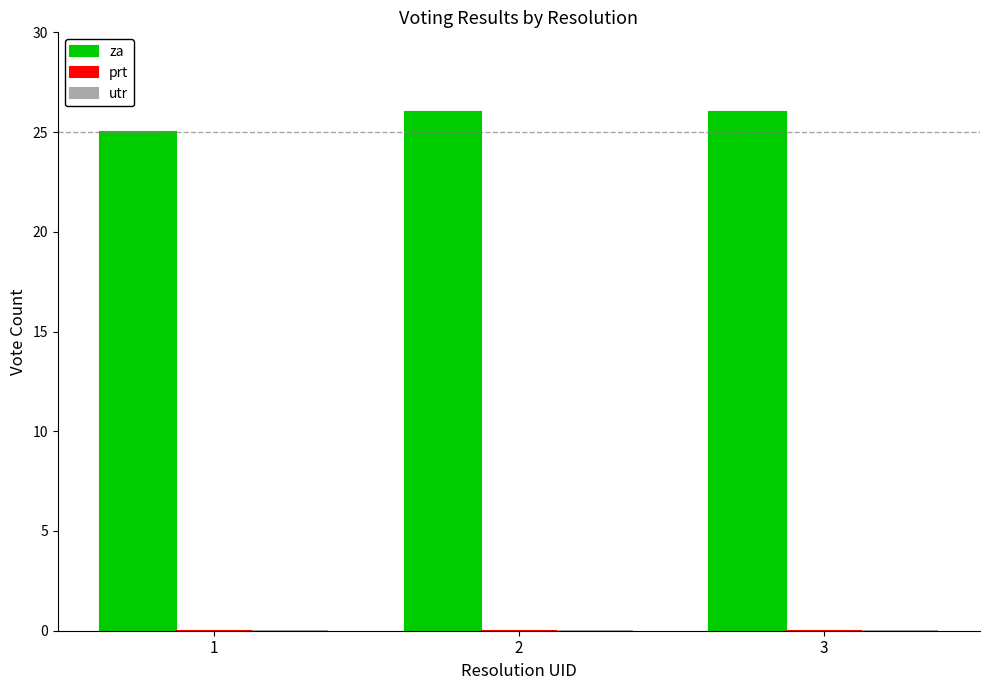

Is it true that the value at 1 is 16?

False